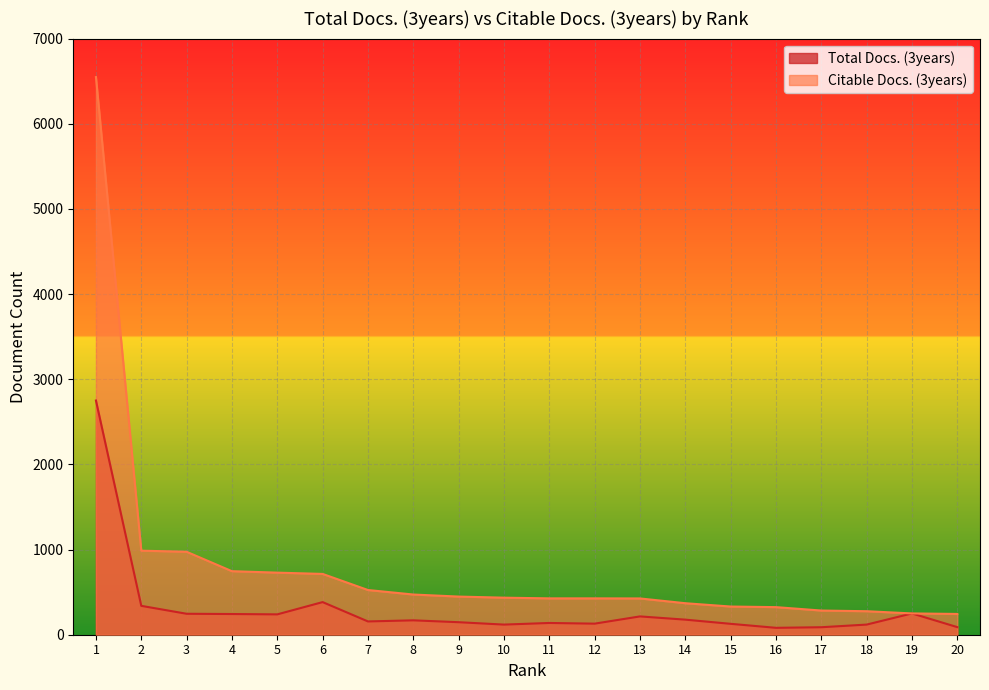

True or false: Citable Docs. (3years) and Total Docs. (3years) cross at least once.

False